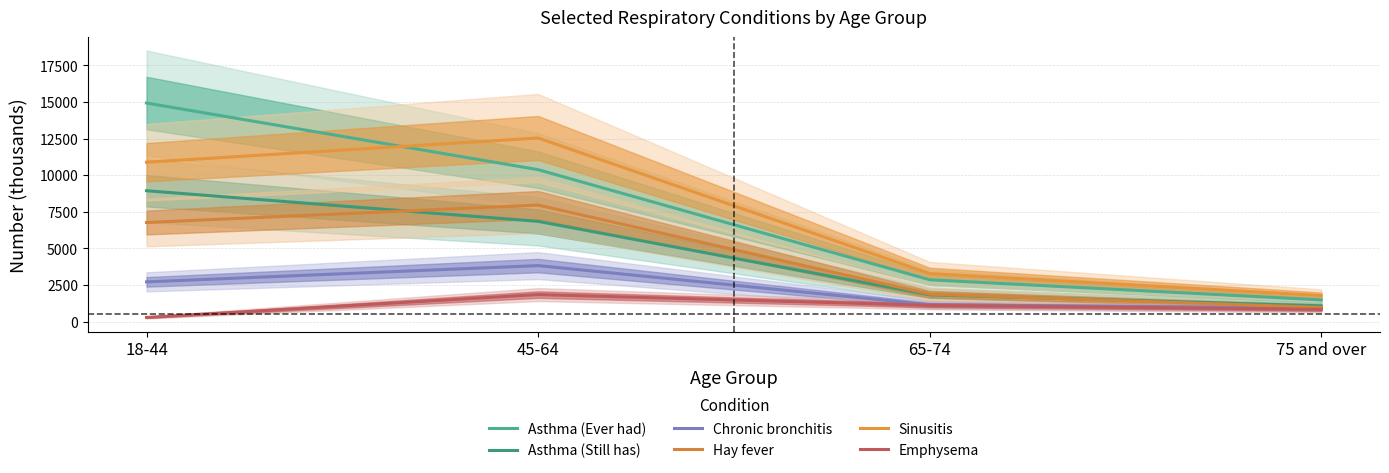

What is the sum of the Emphysema values at 75 and over and 18-44?

1135